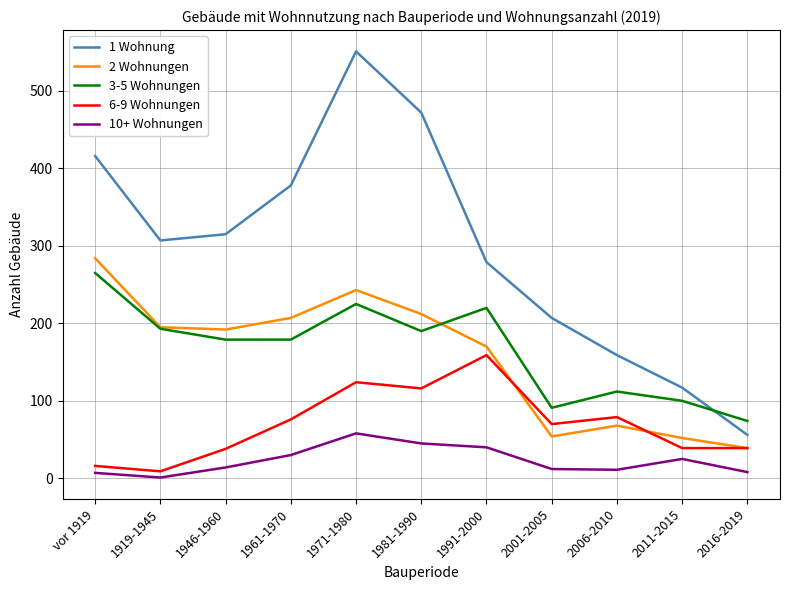

What is the difference between the highest and lowest values at vor 1919?

409